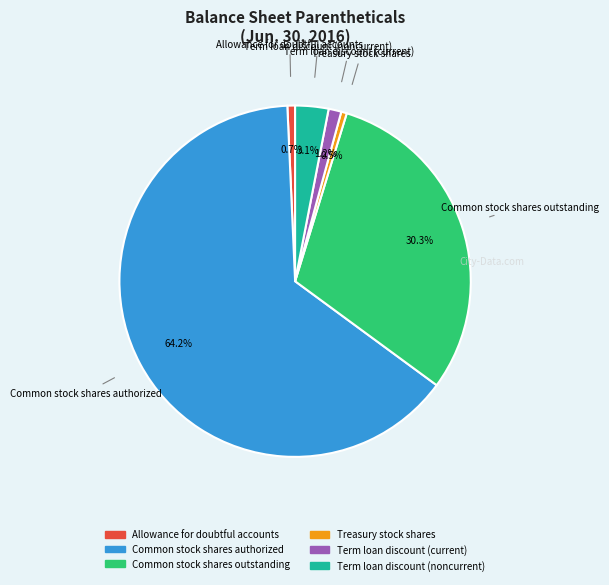

Is the sum of Term loan discount (current) and Allowance for doubtful accounts greater than half?

No